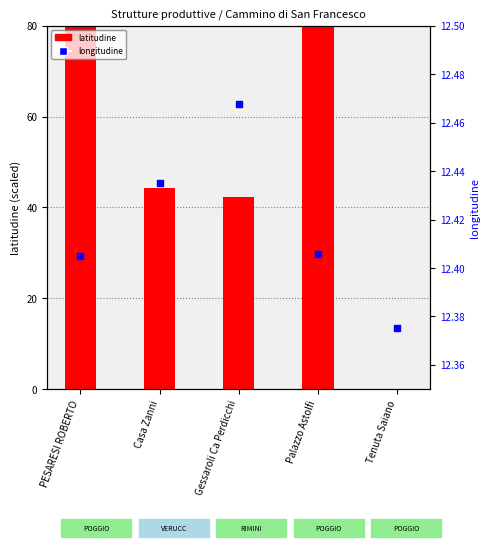

Which series has the largest total across all categories?

latitudine